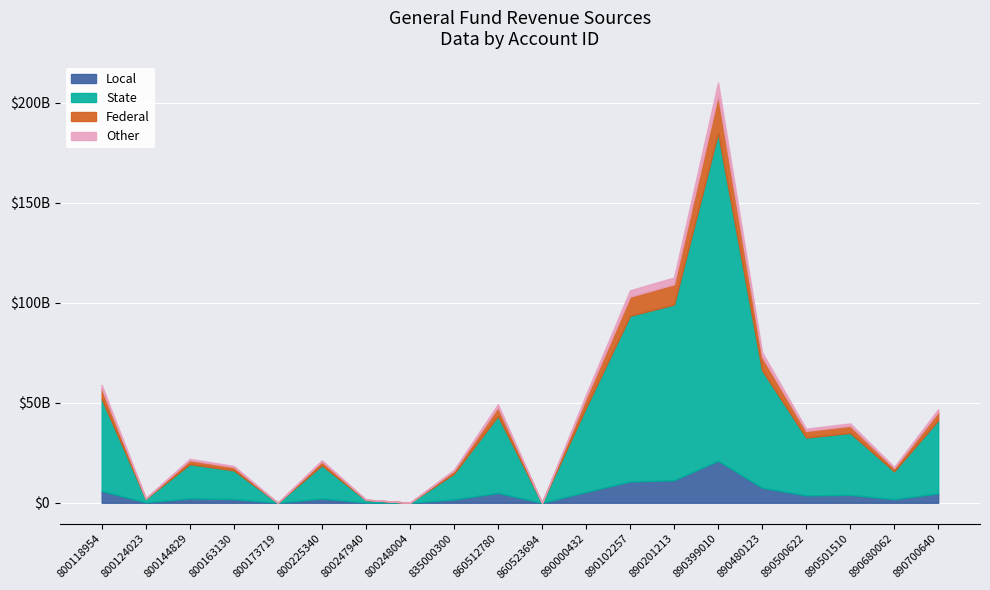

How many data points are above 37066903822?

9